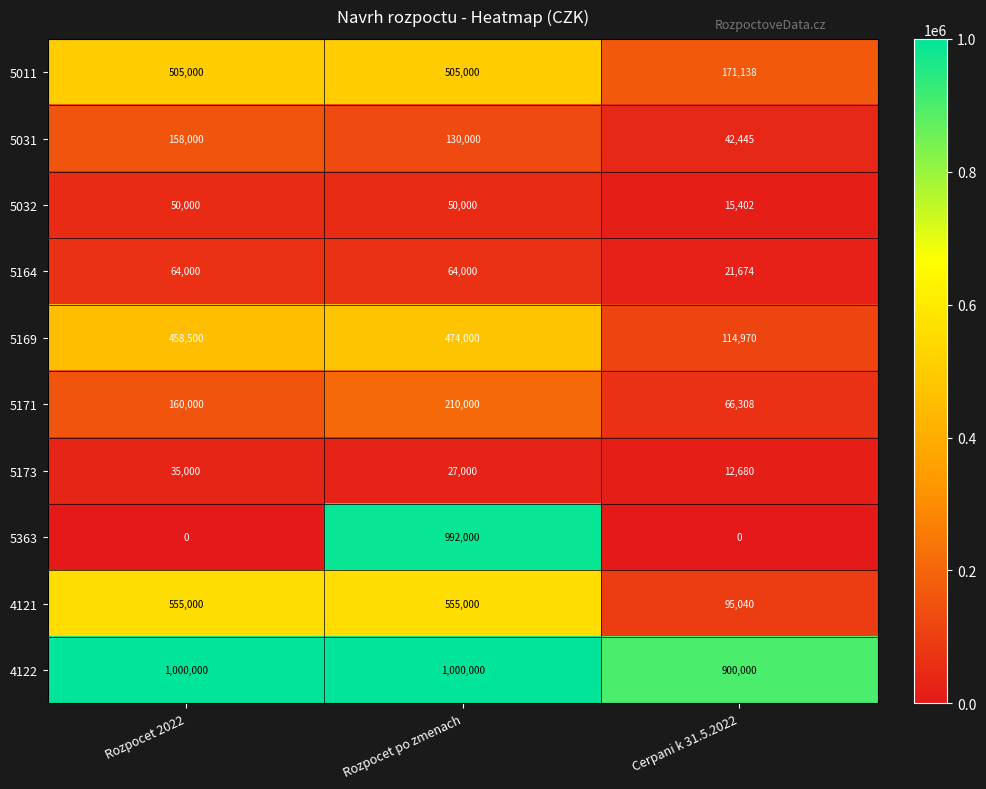

Reading left to right, what are all the values shown in this chart?

5011: Rozpocet 2022=505000	Rozpocet po zmenach=505000	Cerpani k 31.5.2022=171138
5031: Rozpocet 2022=158000	Rozpocet po zmenach=130000	Cerpani k 31.5.2022=42445
5032: Rozpocet 2022=50000	Rozpocet po zmenach=50000	Cerpani k 31.5.2022=15402
5164: Rozpocet 2022=64000	Rozpocet po zmenach=64000	Cerpani k 31.5.2022=21674
5169: Rozpocet 2022=458500	Rozpocet po zmenach=474000	Cerpani k 31.5.2022=114970
5171: Rozpocet 2022=160000	Rozpocet po zmenach=210000	Cerpani k 31.5.2022=66308
5173: Rozpocet 2022=35000	Rozpocet po zmenach=27000	Cerpani k 31.5.2022=12680
5363: Rozpocet 2022=0	Rozpocet po zmenach=992000	Cerpani k 31.5.2022=0
4121: Rozpocet 2022=555000	Rozpocet po zmenach=555000	Cerpani k 31.5.2022=95040
4122: Rozpocet 2022=1000000	Rozpocet po zmenach=1000000	Cerpani k 31.5.2022=900000